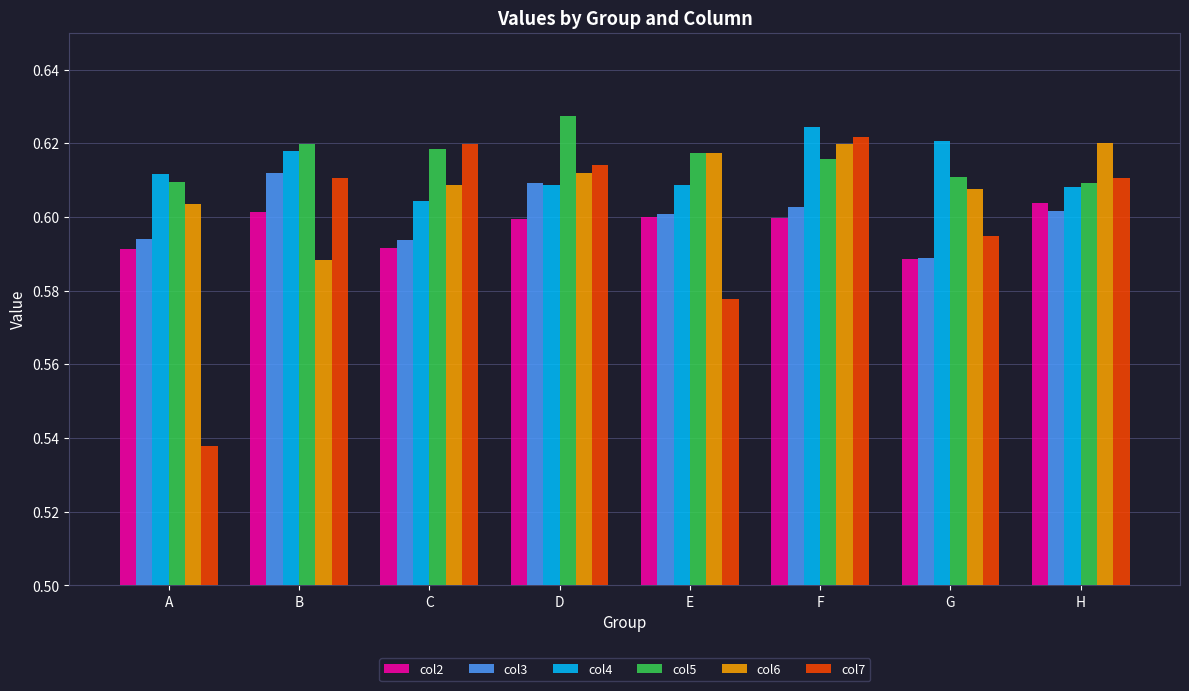

Is it true that col4 equals 0.2 at H?

False